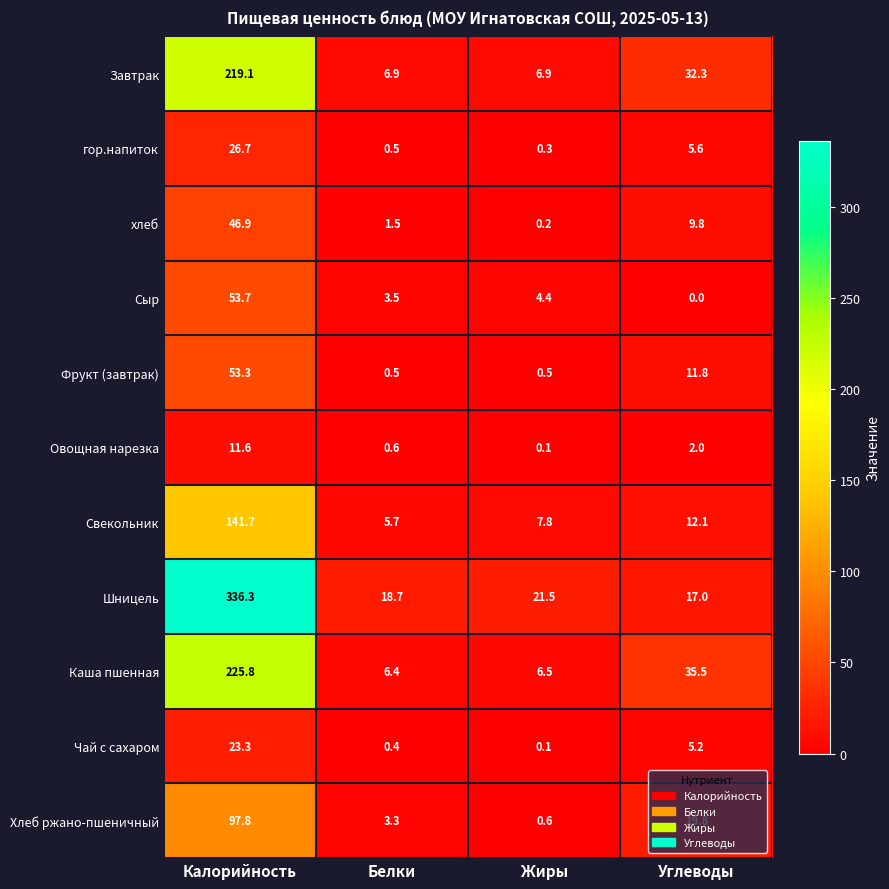

What is the total value across all series at Жиры?

48.9